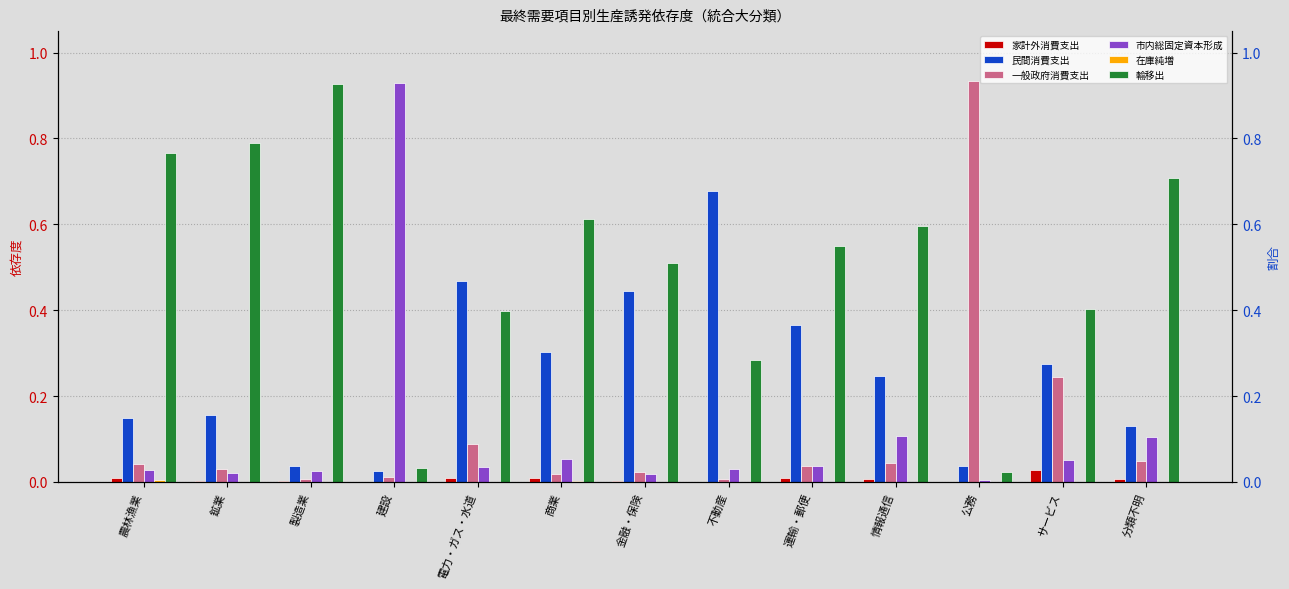

Is it true that 家計外消費支出 equals 0.0 at 商業?

False